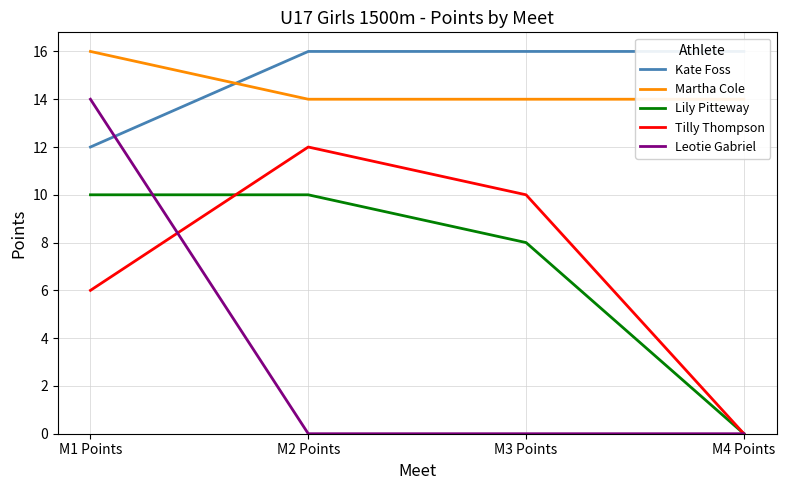

List the series in order of their peak value, lowest first.

Lily Pitteway, Tilly Thompson, Leotie Gabriel, Kate Foss, Martha Cole